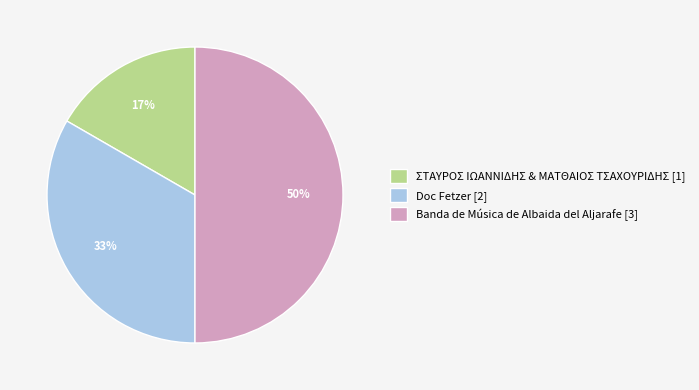

To the nearest percent, what portion does ΣΤΑΥΡΟΣ ΙΩΑΝΝΙΔΗΣ & ΜΑΤΘΑΙΟΣ ΤΣΑΧΟΥΡΙΔΗΣ [1] represent?

17%